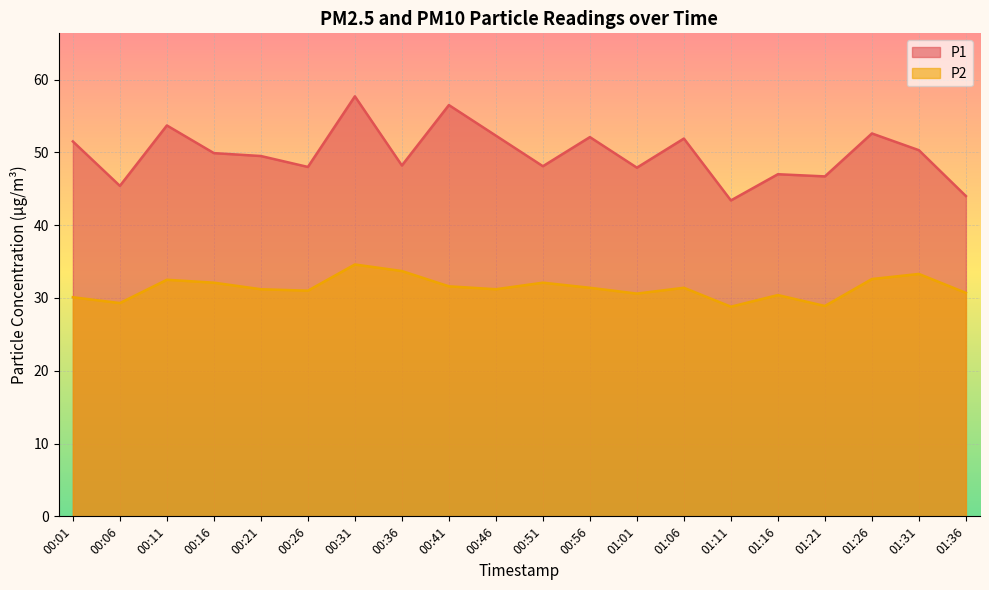

Where is the first local minimum for P2?

00:06